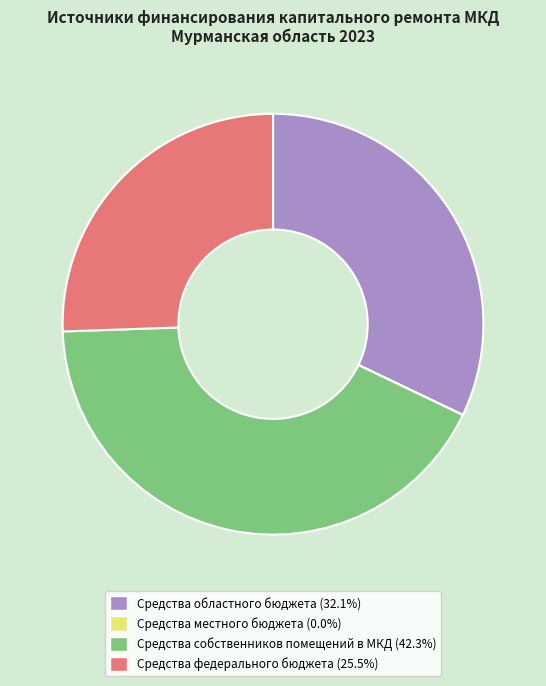

Is there any slice that represents more than half of the pie?

No